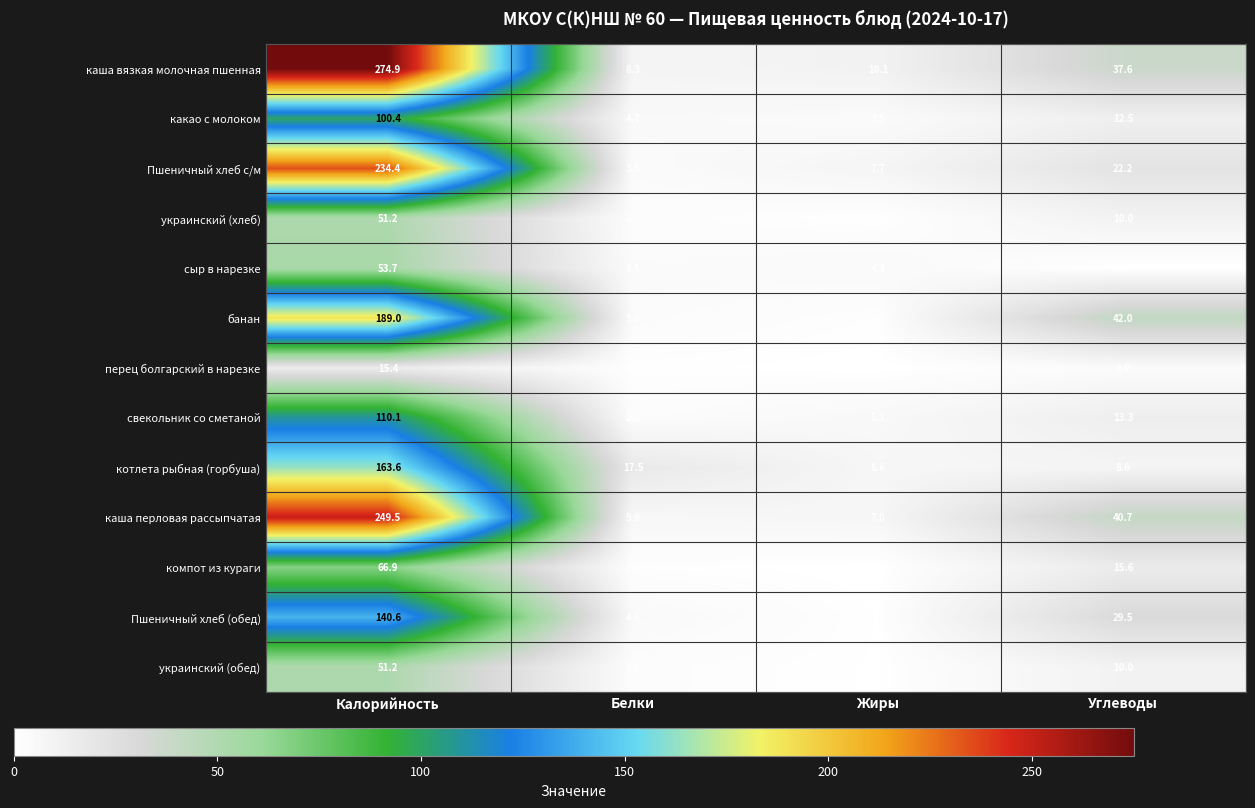

At which label does украинский (обед) first exceed 10?

Калорийность